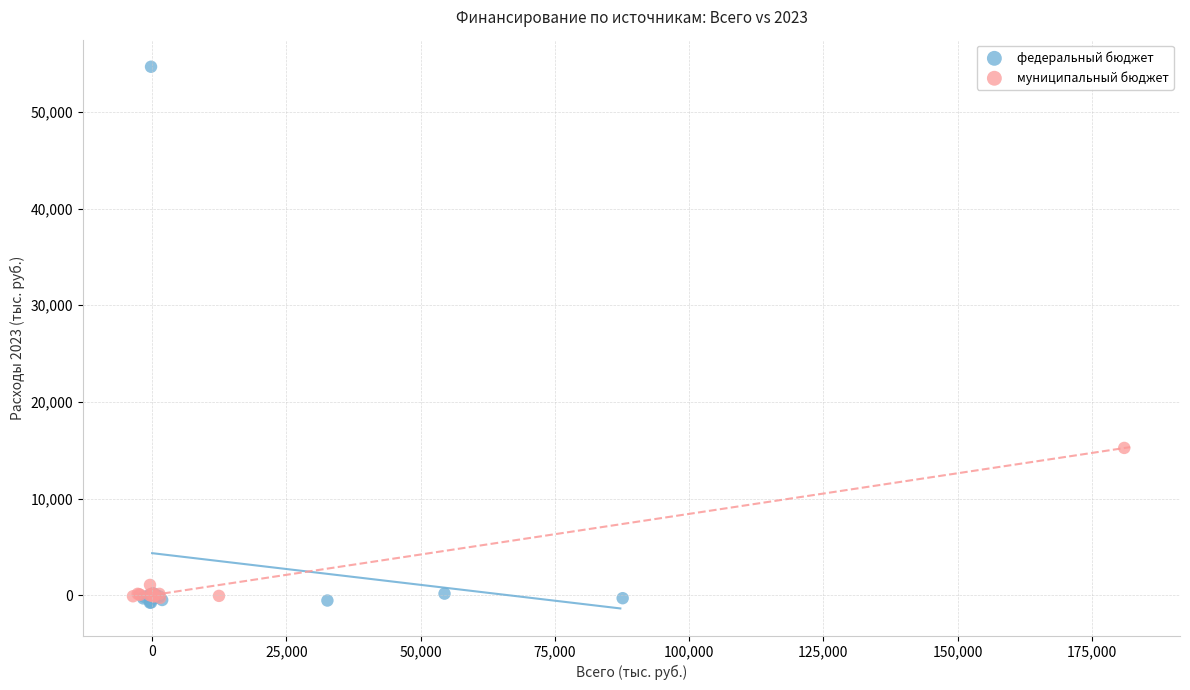

Which series contains the highest Y value?

федеральный бюджет